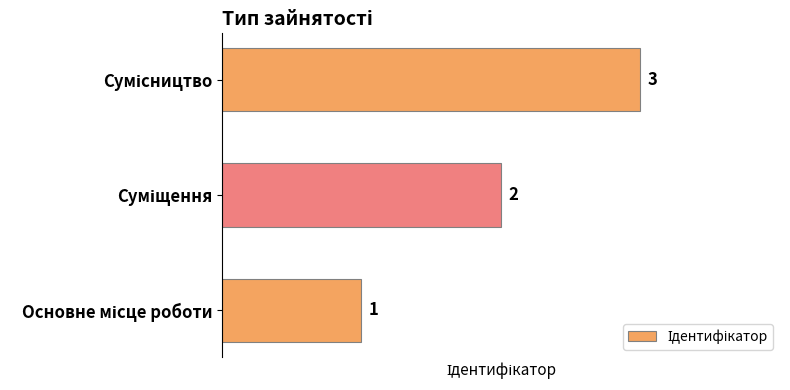

What is the maximum value shown in the chart?

3